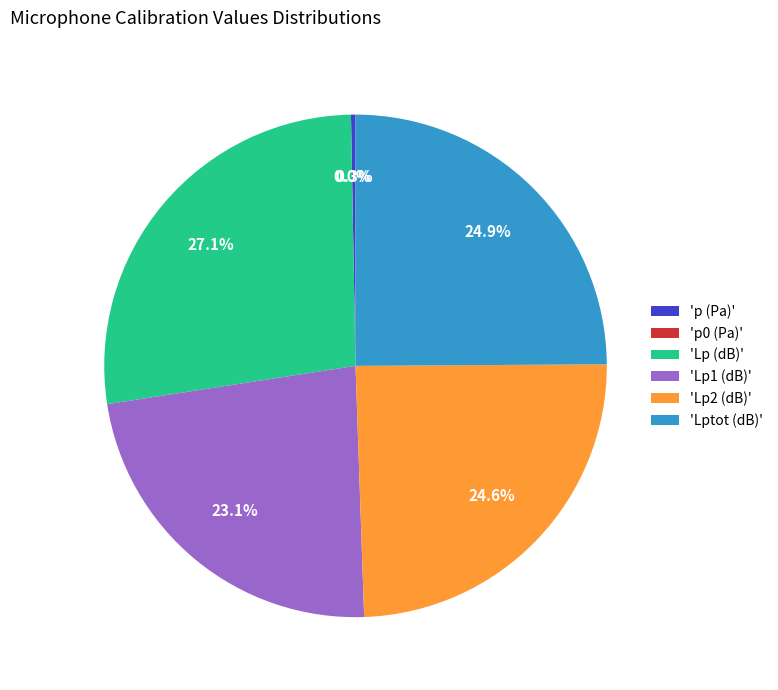

Which has a higher value, 'p (Pa)' or 'Lptot (dB)'?

'Lptot (dB)'